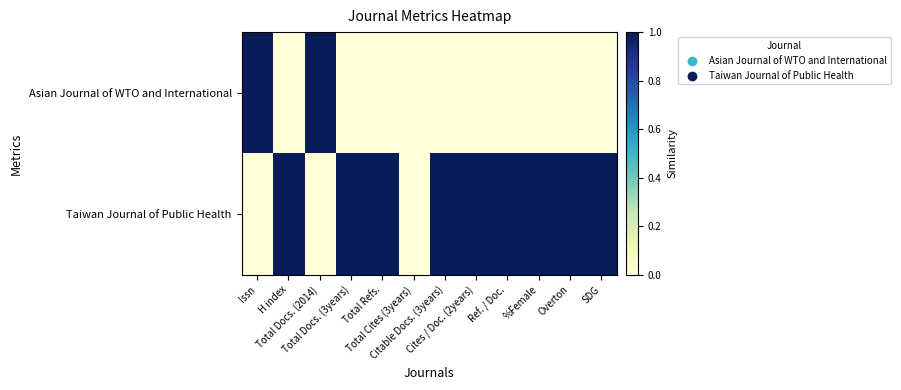

At how many categories does at least one series exceed 0?

11